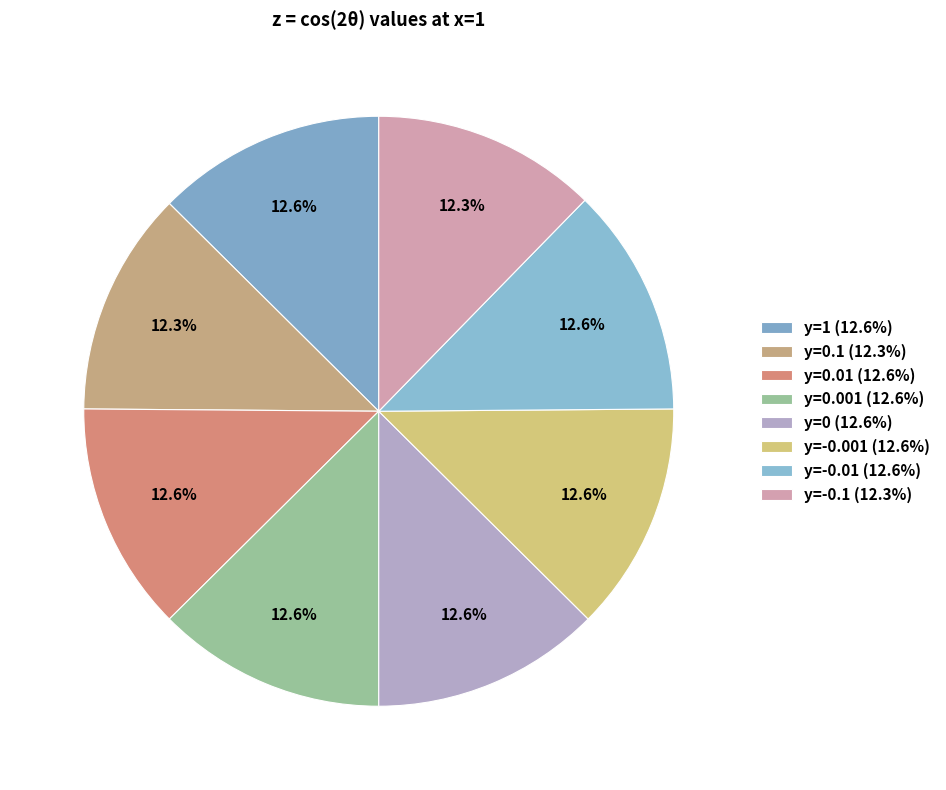

How many segments does this pie chart have?

8